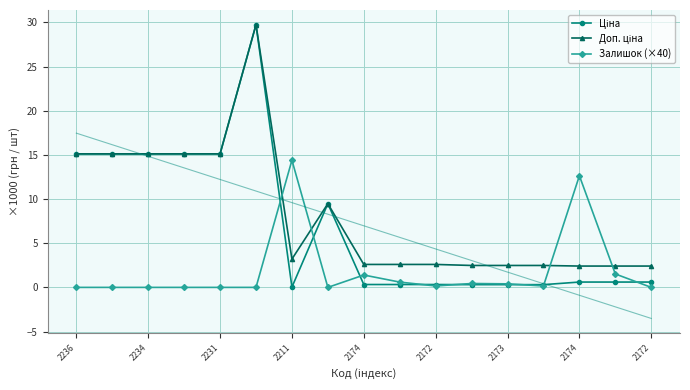

Which label corresponds to the largest value in the chart?

2172